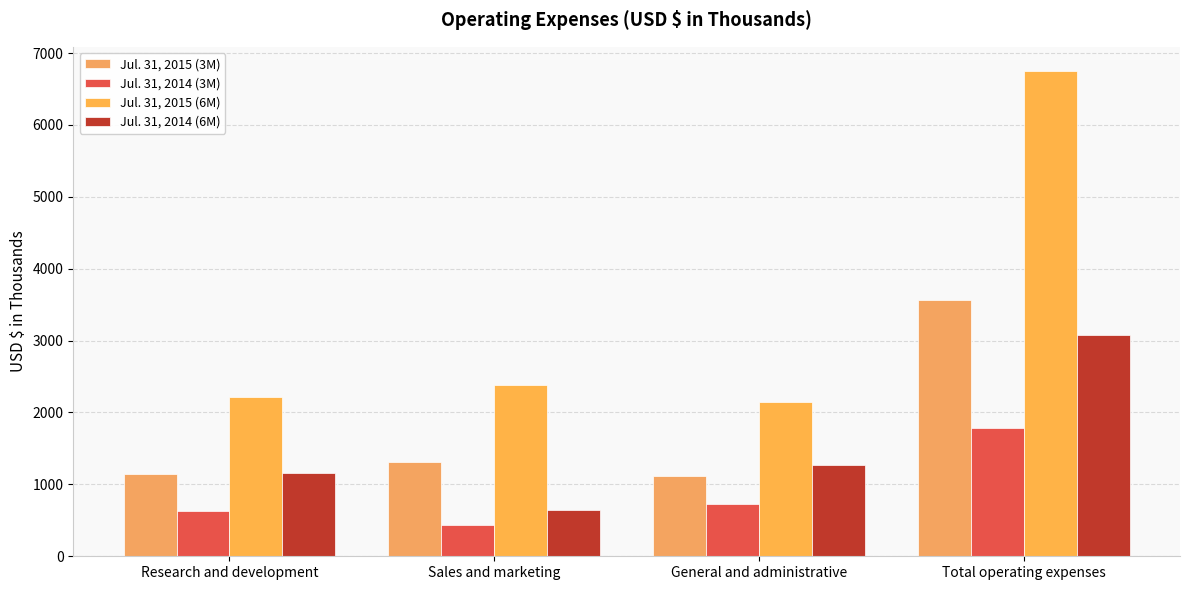

The value of Jul. 31, 2015 (6M) at Sales and marketing is 2388. True or false?

True